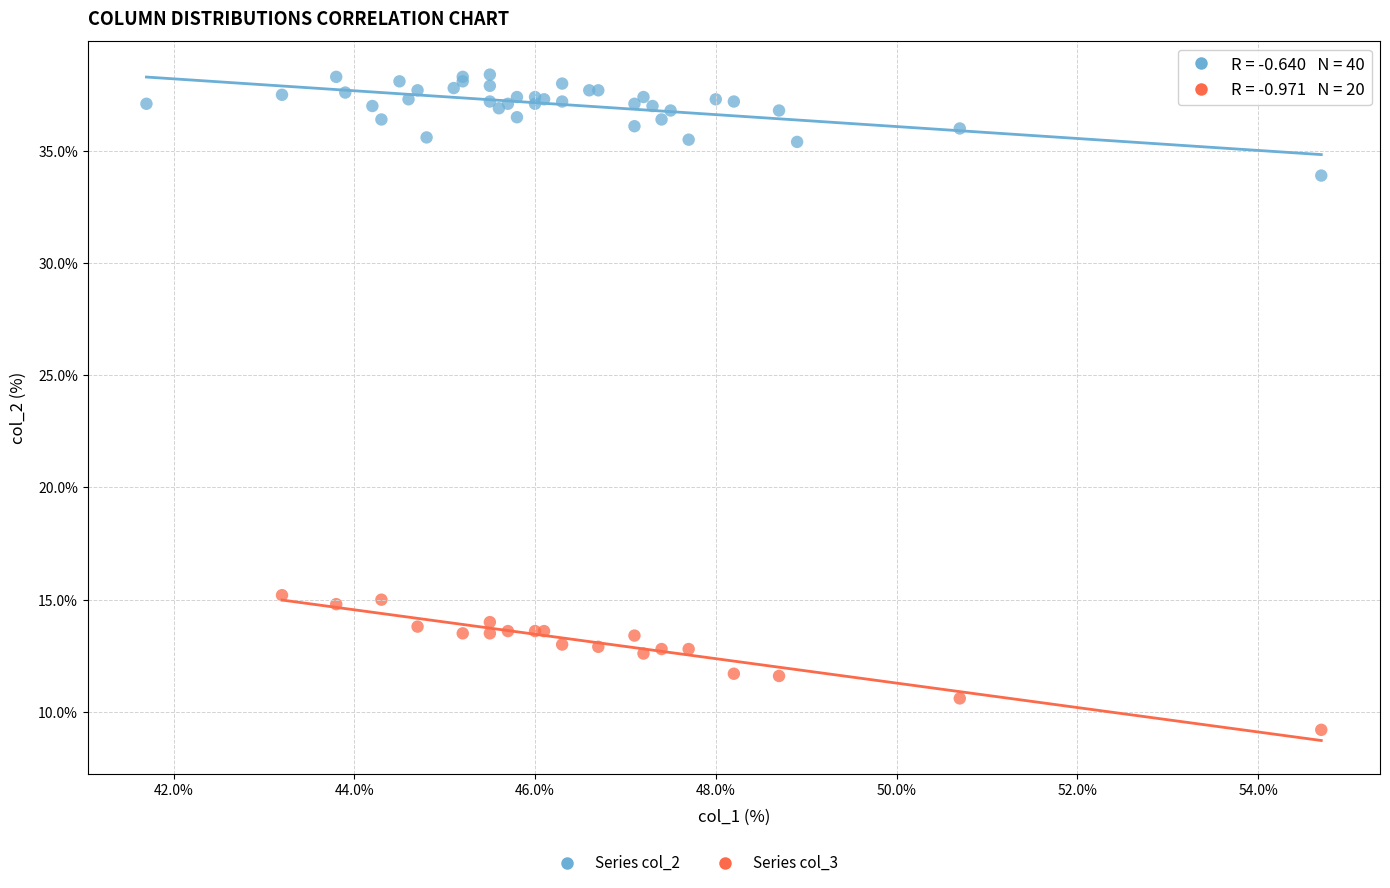

Which series reaches the minimum Y coordinate?

Series col_3